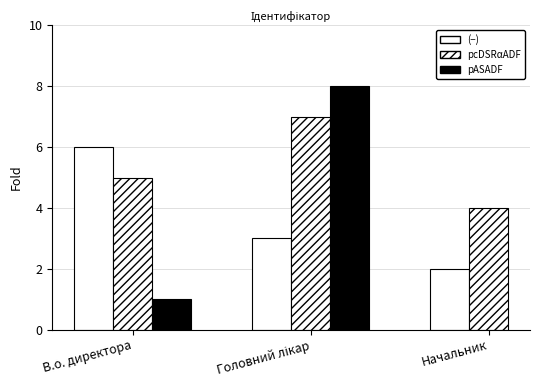

Count the values in the range 3 to 7.

5